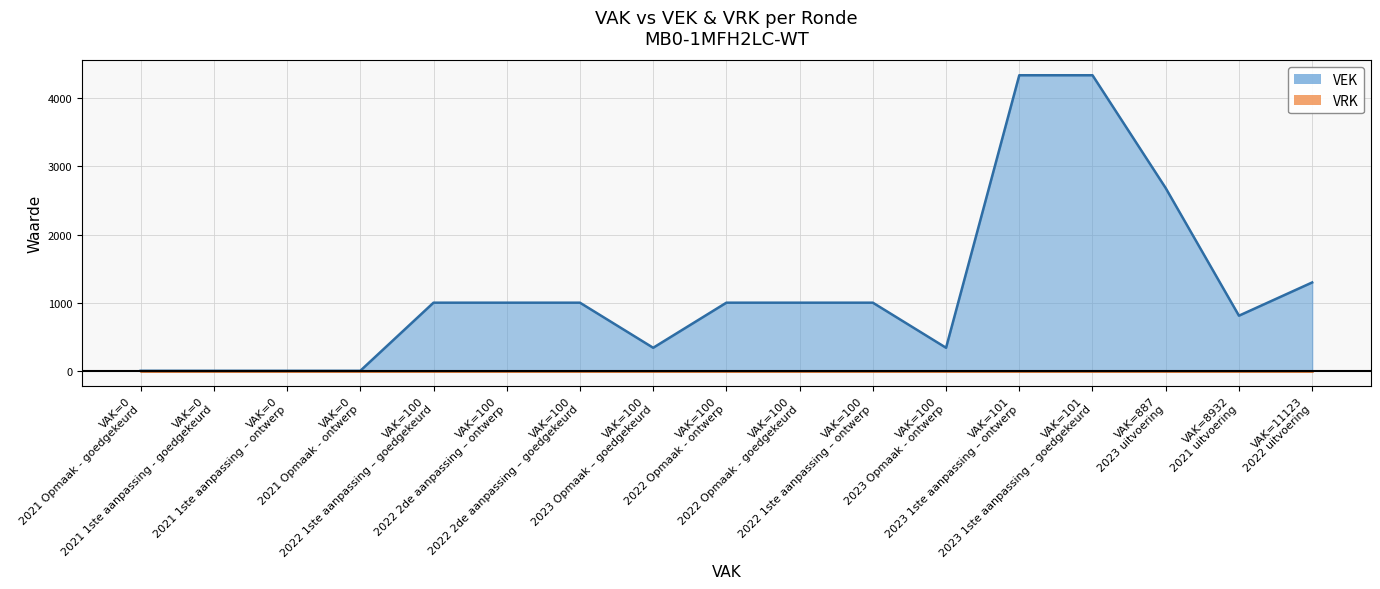

At which category is the sum across all series the highest?

2023 1ste aanpassing – goedgekeurd